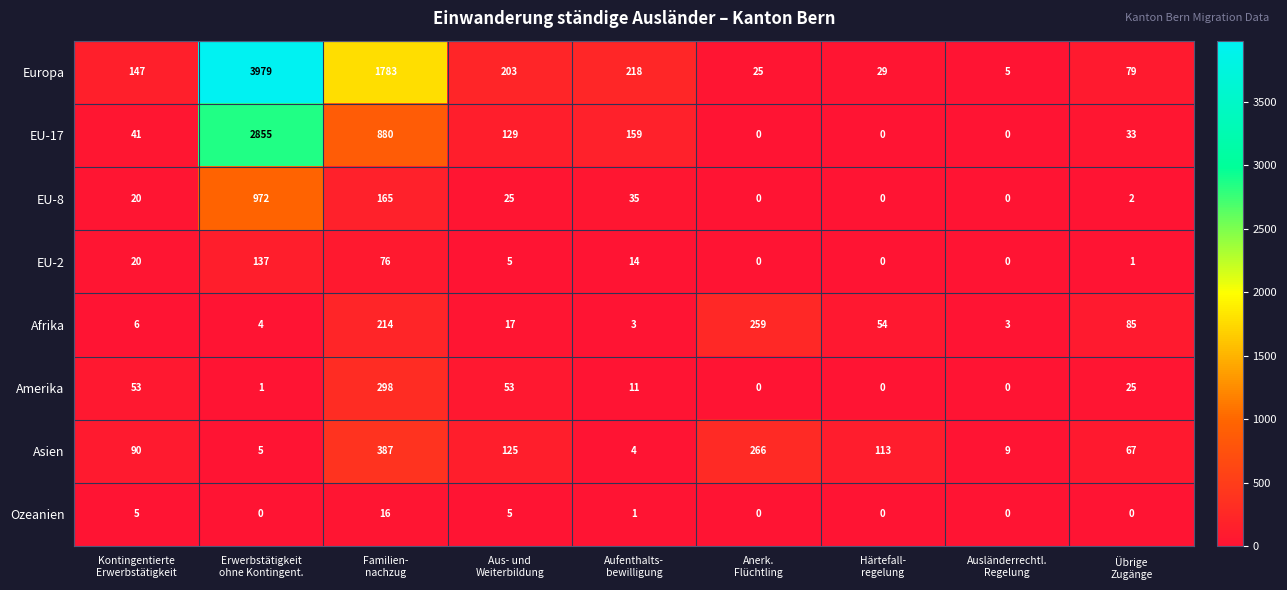

What is the maximum value for Europa?

3979